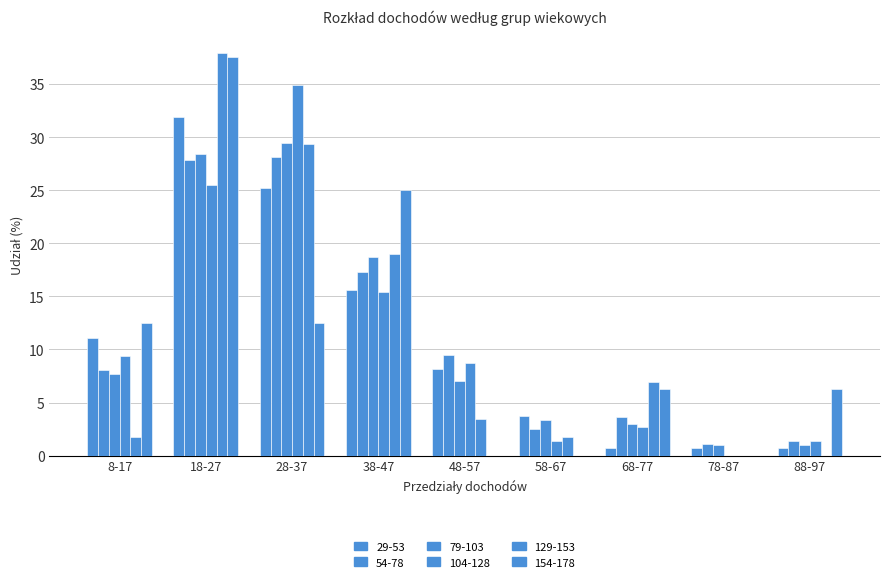

How many groups of bars are there?

9